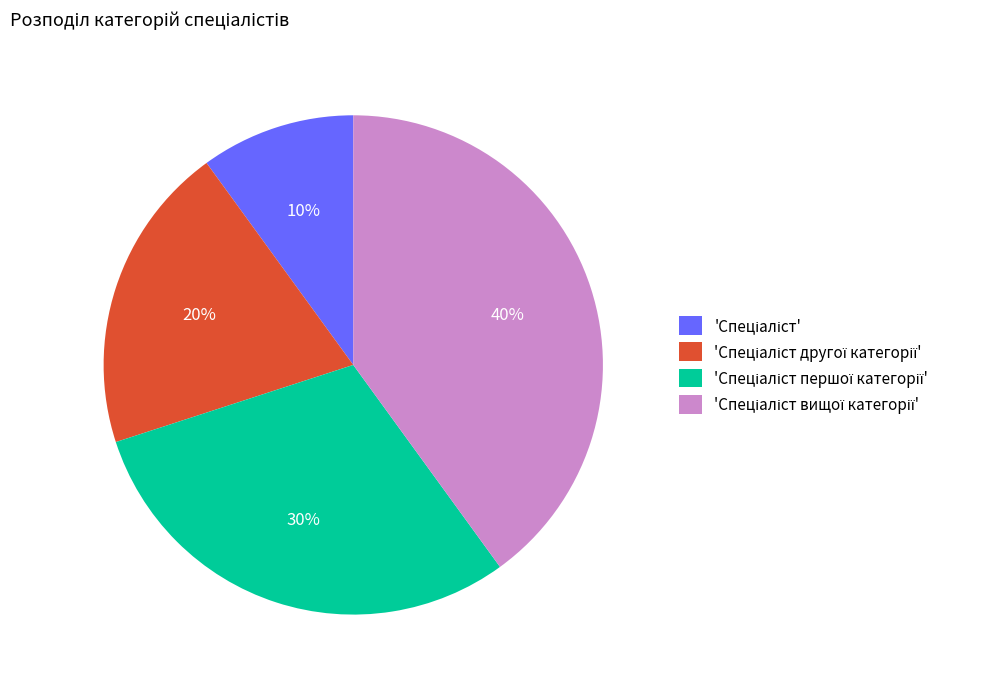

To the nearest percent, what is the difference between the largest and smallest slice percentages?

30%